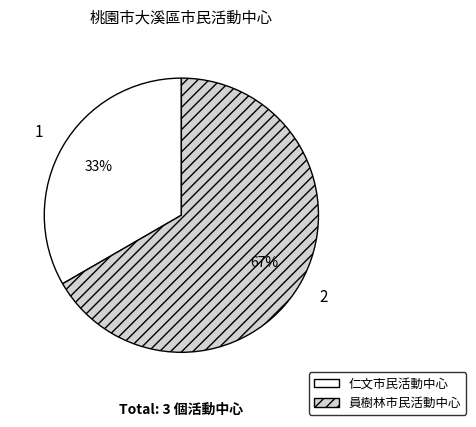

Between 仁文市民活動中心 and 員樹林市民活動中心, which is larger?

員樹林市民活動中心